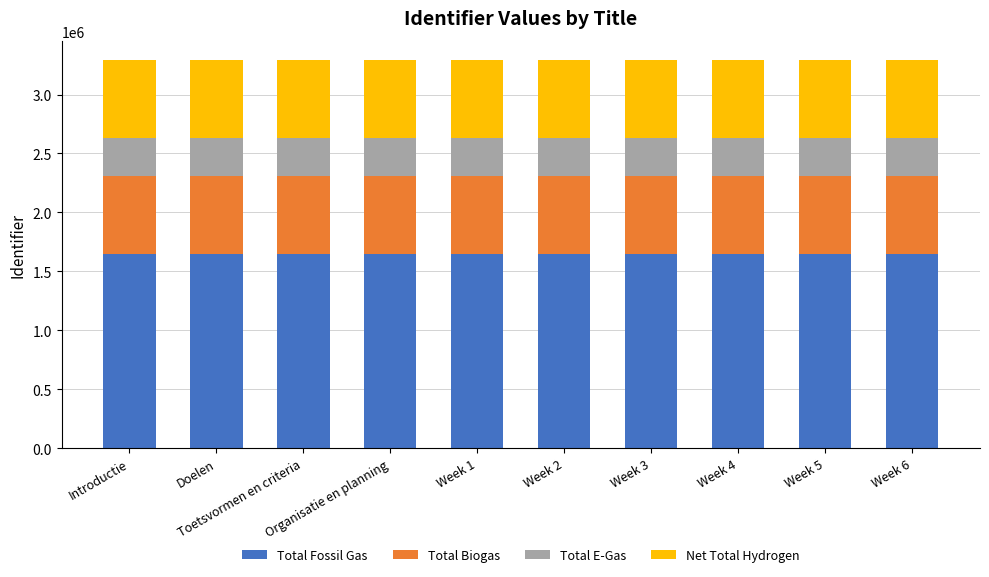

What is the difference between the maximum and minimum values in the Total Fossil Gas series?

8.5